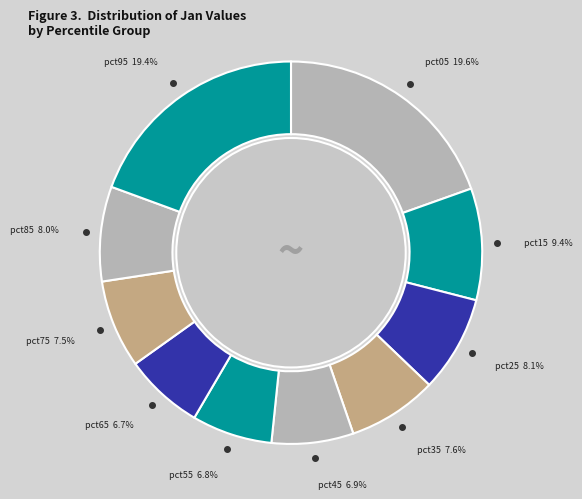

Is there a majority slice in this chart?

No